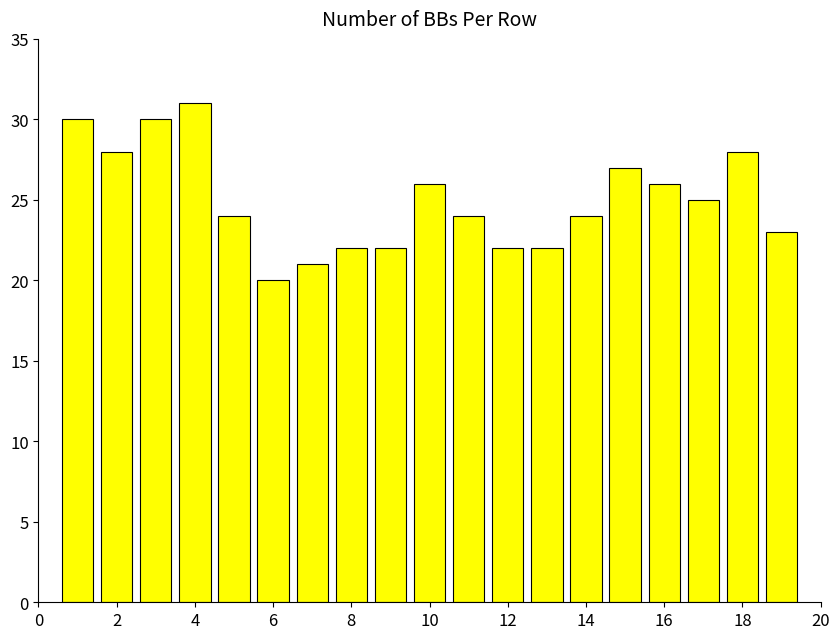

Are the bars horizontal?

No